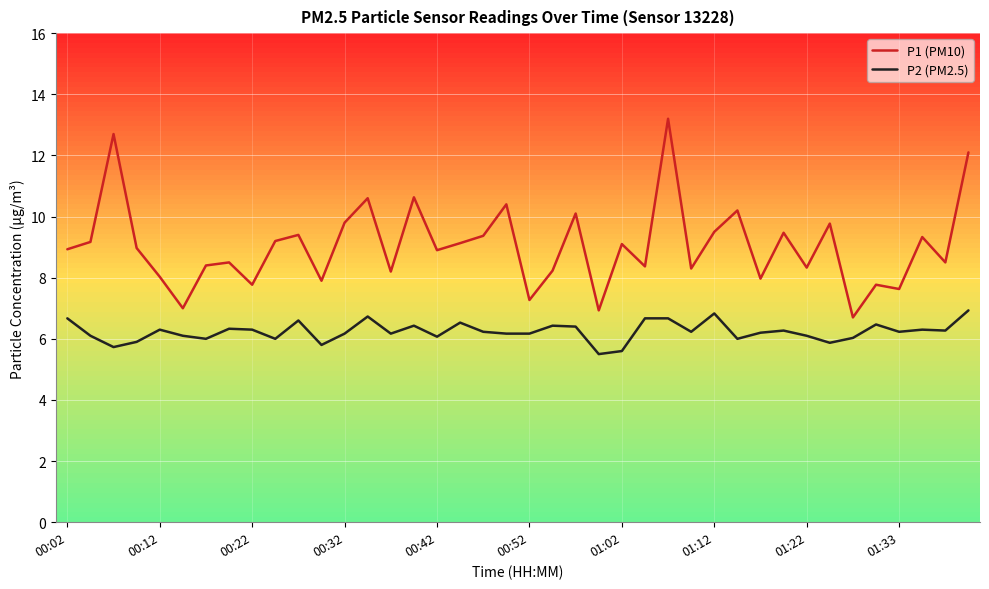

What is the difference between the maximum and minimum values in the P2 (PM2.5) series?

1.4